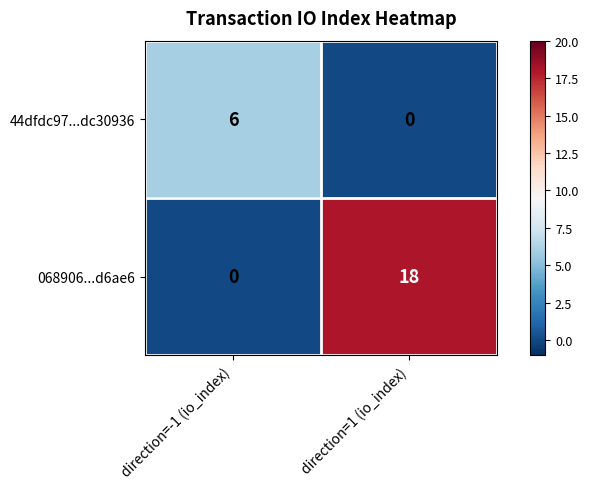

What is the difference between the 44dfdc97...dc30936 values at direction=-1 (io_index) and direction=1 (io_index)?

6